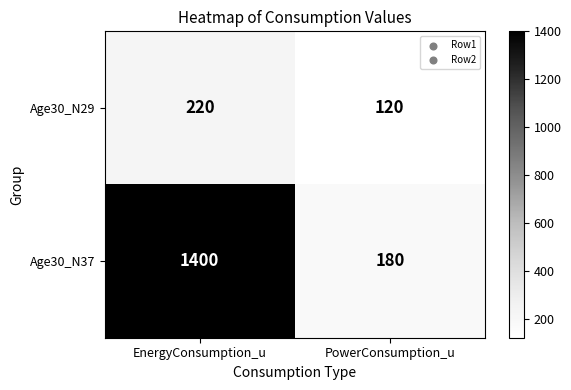

Which series has the largest range (max minus min)?

Age30_N37